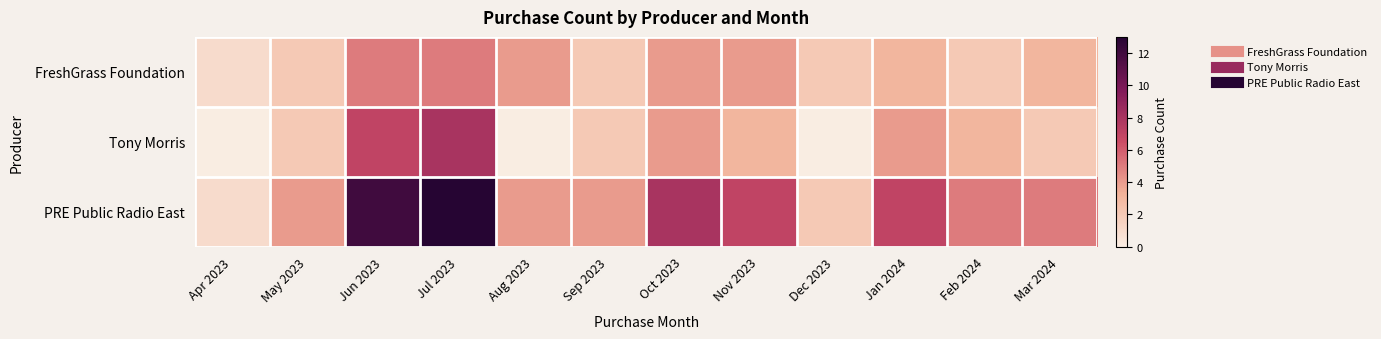

Rank the series by their maximum value, from lowest to highest.

FreshGrass Foundation, Tony Morris, PRE Public Radio East